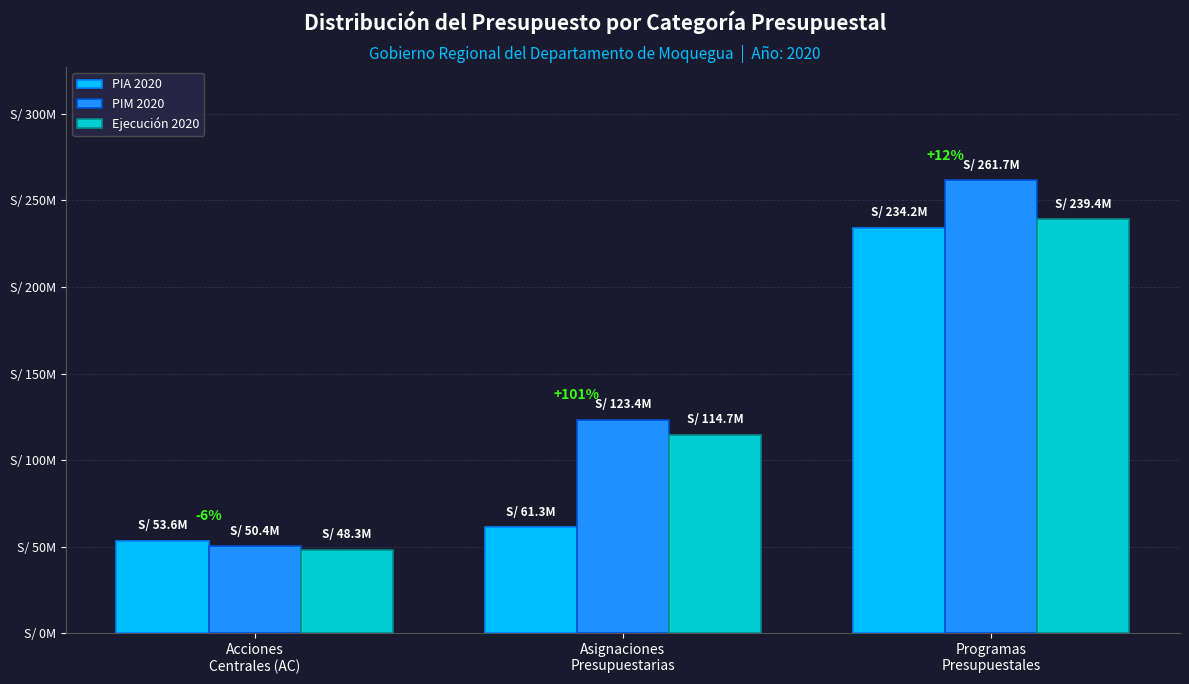

What is the label of the 1st bar from the left?

Acciones
Centrales (AC)